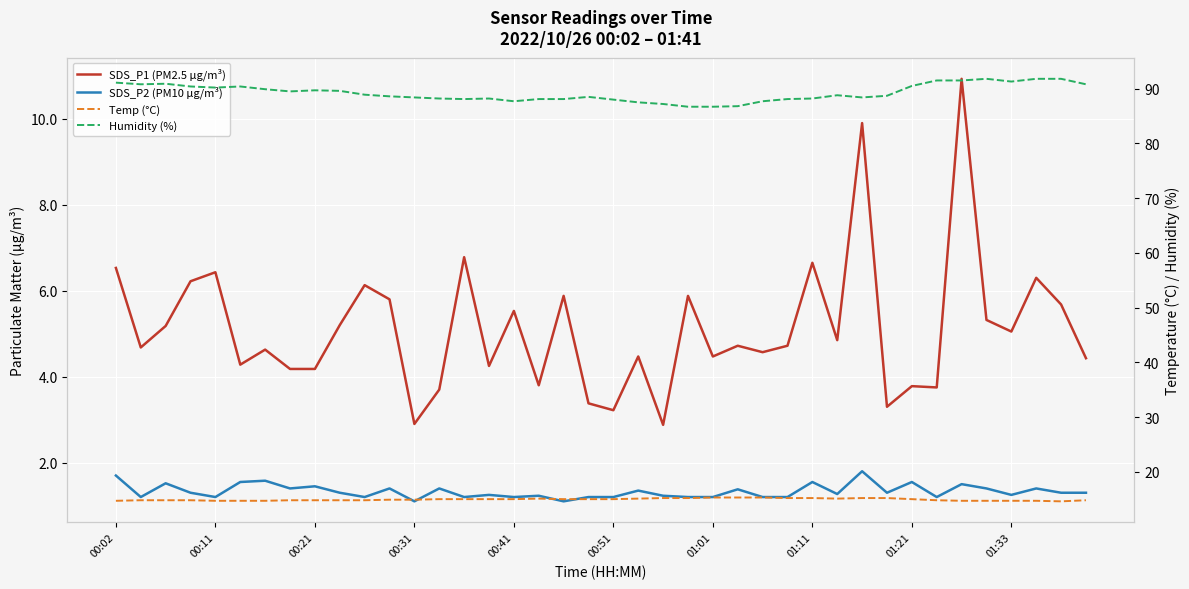

Reading left to right, what are all the values shown in this chart?

SDS_P1 (PM2.5 µg/m³): 6.5	4.7	5.2	6.2	6.4	4.3	4.6	4.2	4.2	5.2	6.1	5.8	2.9	3.7	6.8	4.2	5.5	3.8	5.9	3.4	3.2	4.5	2.9	5.9	4.5	4.7	4.6	4.7	6.7	4.8	9.9	3.3	3.8	3.8	10.9	5.3	5.0	6.3	5.7	4.4
SDS_P2 (PM10 µg/m³): 1.7	1.2	1.5	1.3	1.2	1.6	1.6	1.4	1.4	1.3	1.2	1.4	1.1	1.4	1.2	1.2	1.2	1.2	1.1	1.2	1.2	1.4	1.2	1.2	1.2	1.4	1.2	1.2	1.6	1.3	1.8	1.3	1.6	1.2	1.5	1.4	1.2	1.4	1.3	1.3
Temp (°C): 14.7	14.8	14.8	14.8	14.7	14.7	14.7	14.8	14.8	14.8	14.8	14.9	14.9	15.0	15.0	15.0	15.0	15.1	15.0	15.0	15.0	15.1	15.2	15.2	15.3	15.3	15.3	15.2	15.2	15.1	15.2	15.2	15.0	14.8	14.7	14.7	14.7	14.7	14.6	14.8
Humidity (%): 91.1	90.8	90.9	90.4	90.2	90.4	89.9	89.5	89.7	89.6	88.9	88.6	88.4	88.2	88.1	88.2	87.7	88.1	88.1	88.5	88.0	87.5	87.2	86.7	86.7	86.8	87.7	88.1	88.2	88.8	88.4	88.7	90.5	91.5	91.5	91.8	91.3	91.8	91.8	90.8